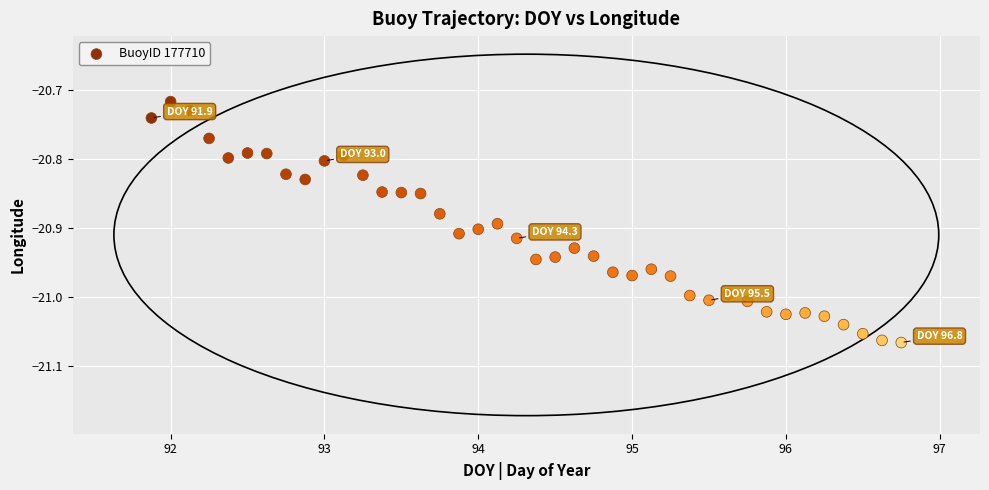

What is the range of X values (max minus min)?

4.9